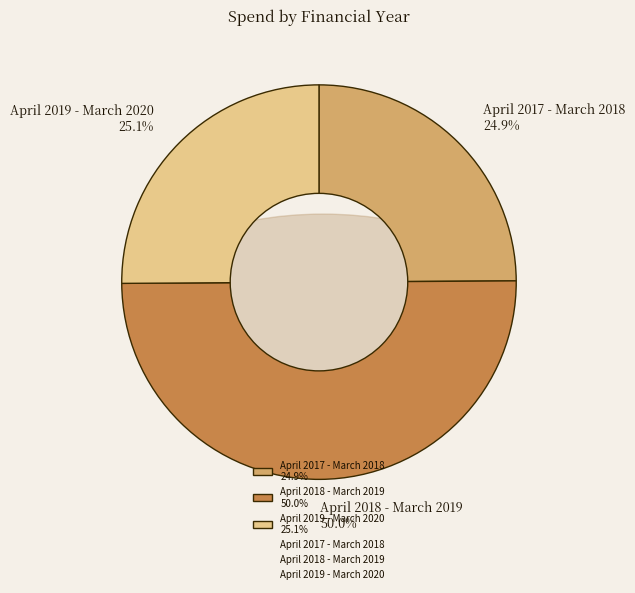

What is the smallest slice in the pie chart?

April 2017 - March 2018